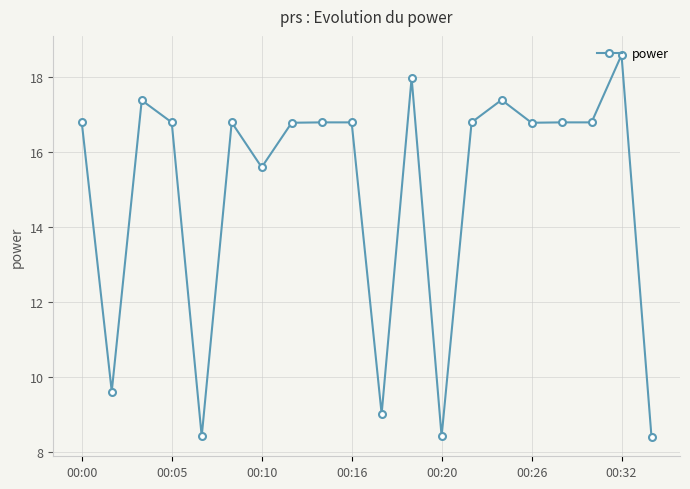

True or false: there are more than 1 points higher than both neighbors.

True